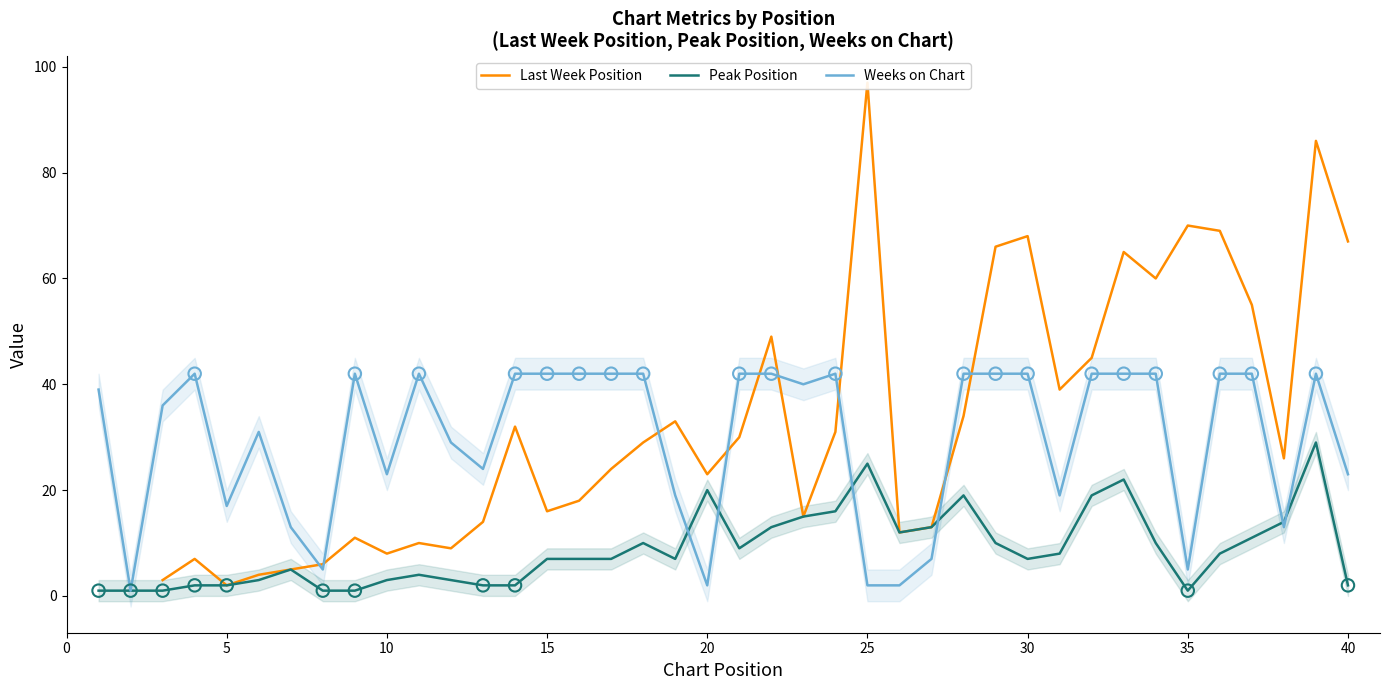

Is it true that Weeks on Chart equals 42 at 15?

True